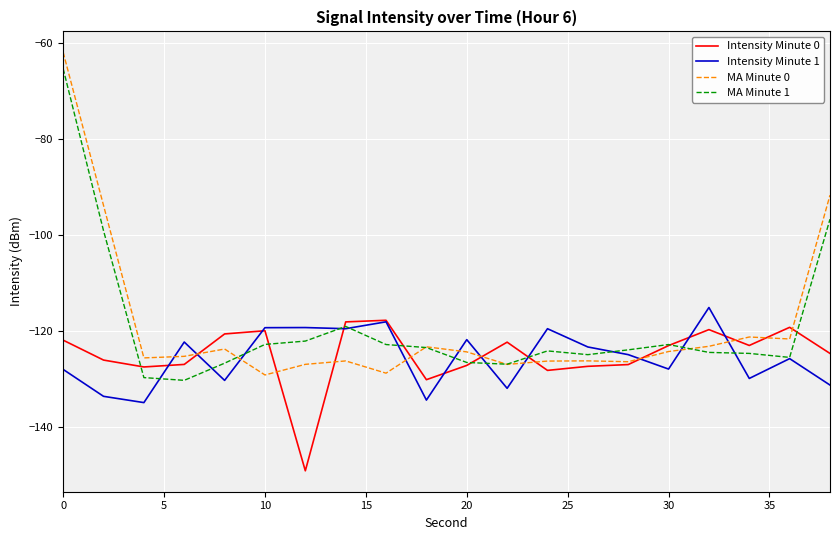

True or false: Intensity Minute 1 and MA Minute 0 cross at least once.

True